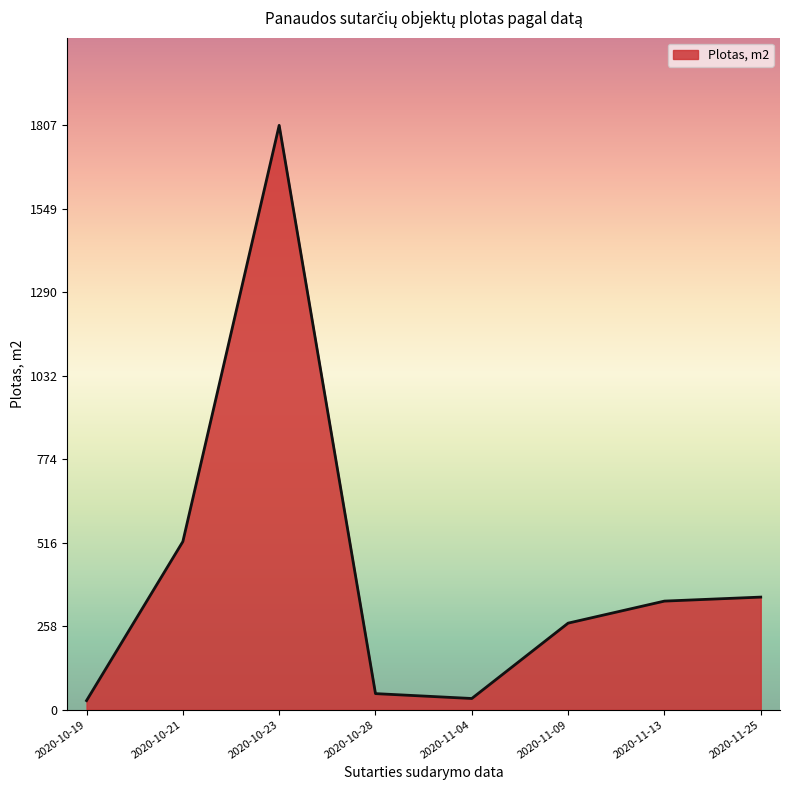

At which category does the data reach its first local peak?

2020-10-23